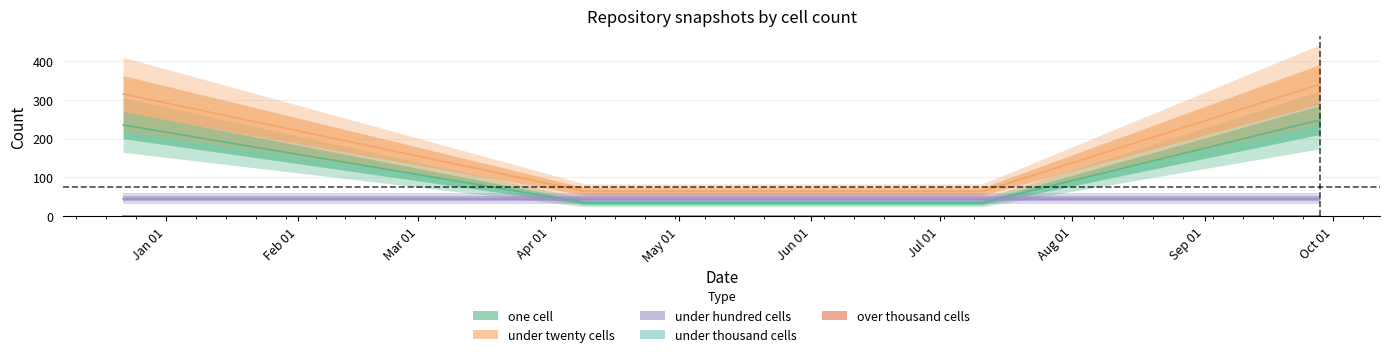

Which series has the largest range (max minus min)?

under_twenty_cells